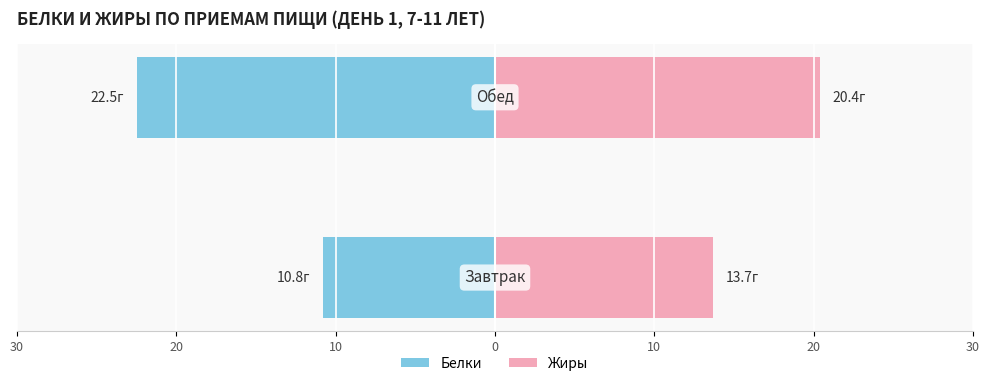

Reading left to right, transcribe all the data shown in this chart.

Белки: -10.8	-22.5
Жиры: 13.7	20.4